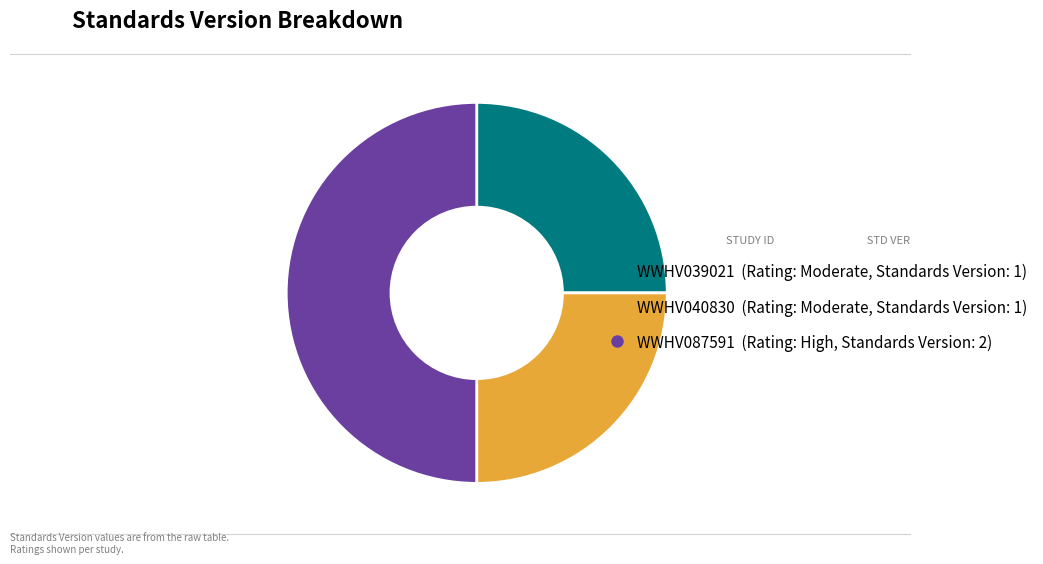

Between WWHV087591 and WWHV040830, which is larger?

WWHV087591